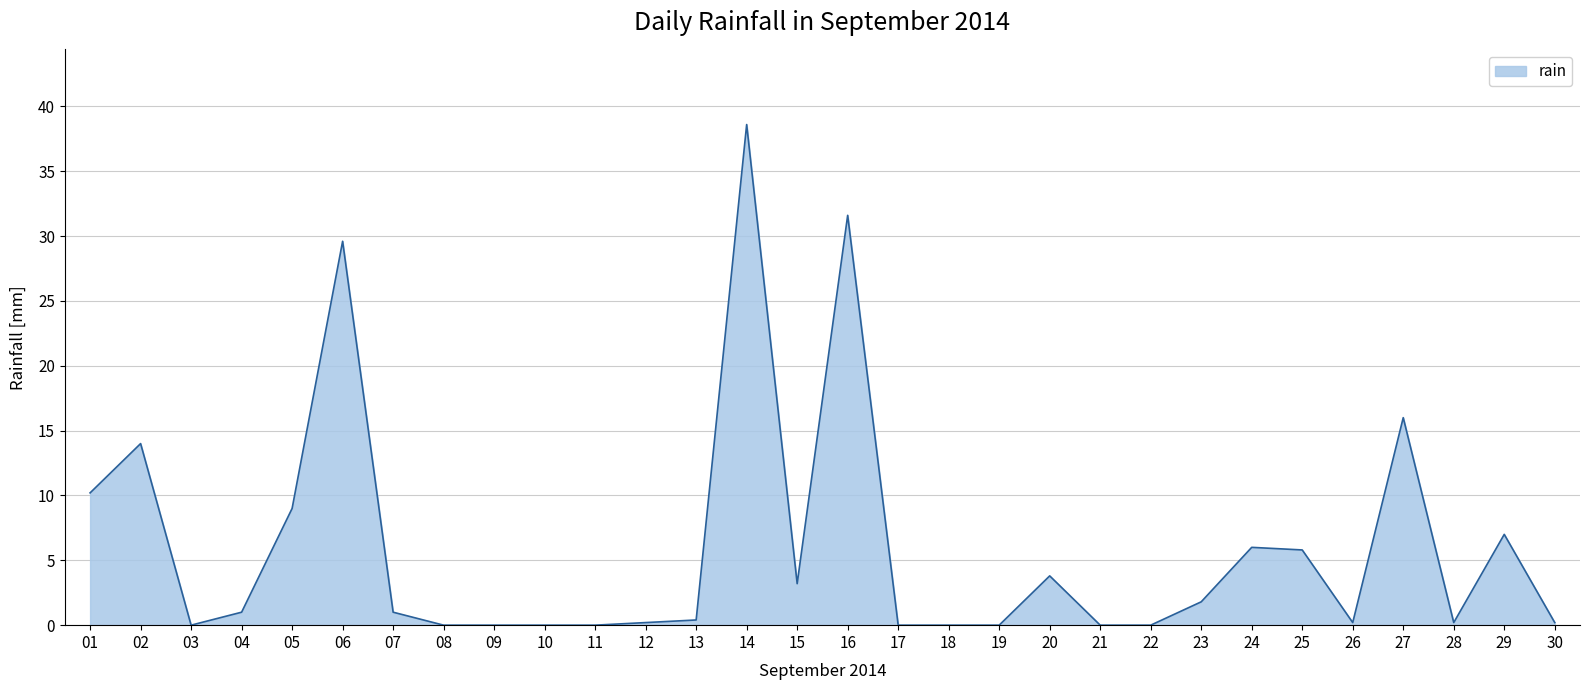

The chart shows a value of -12.7 at 18. True or false?

False